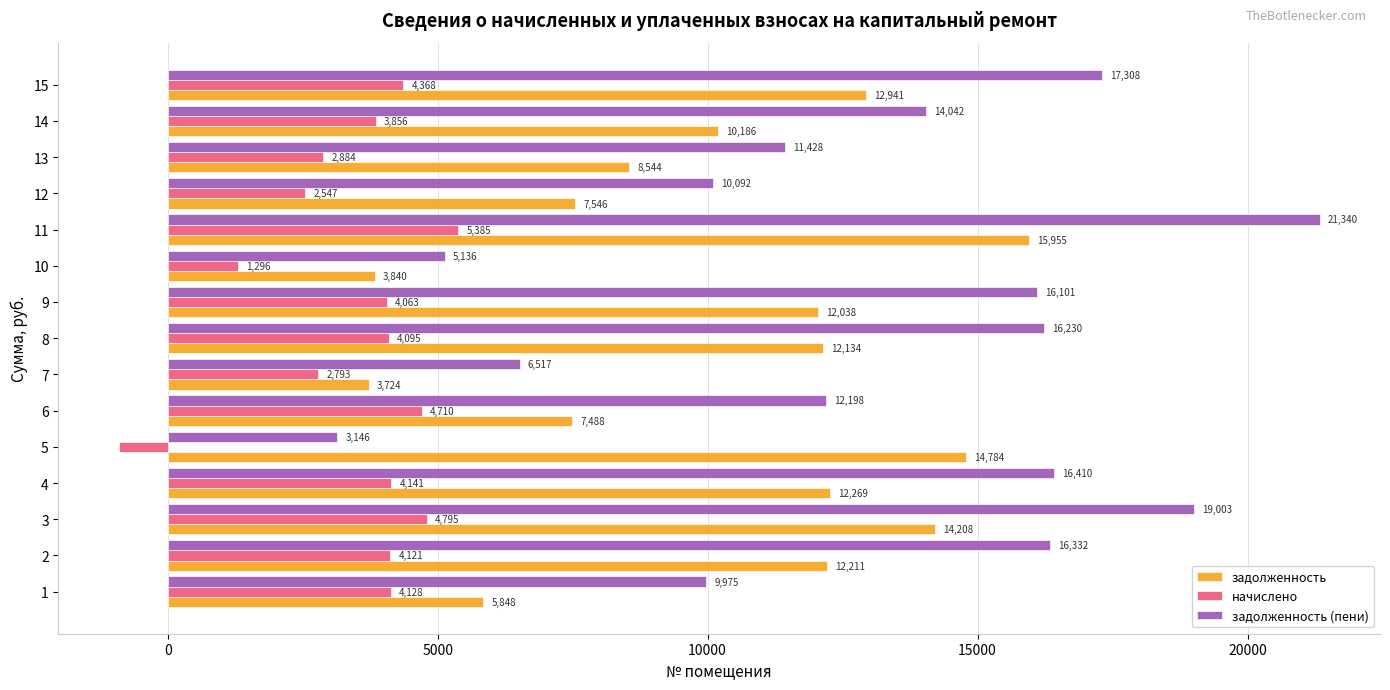

Which series changed the most between 4 and 11?

задолженность (пени)